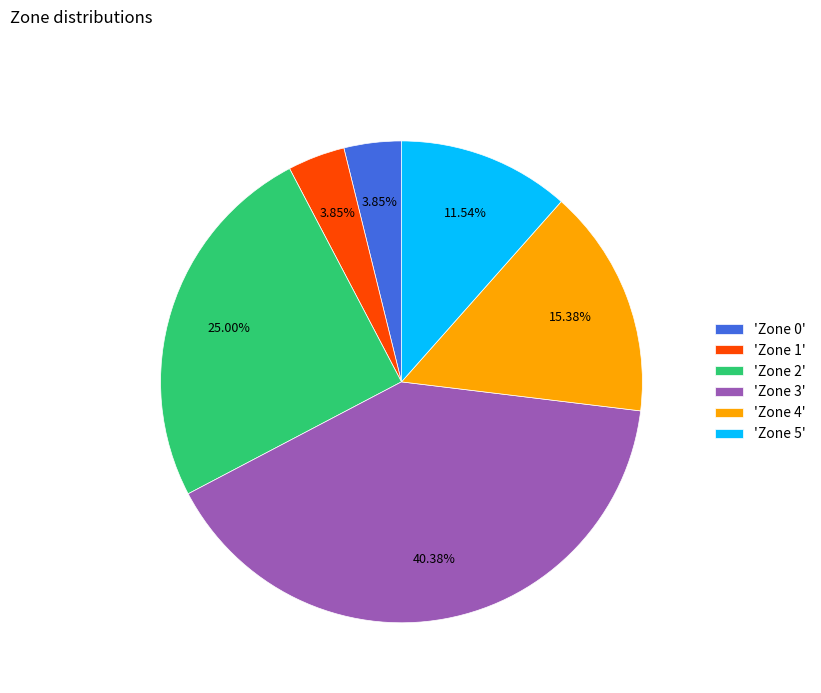

Does 'Zone 3' represent more than half of the total?

No